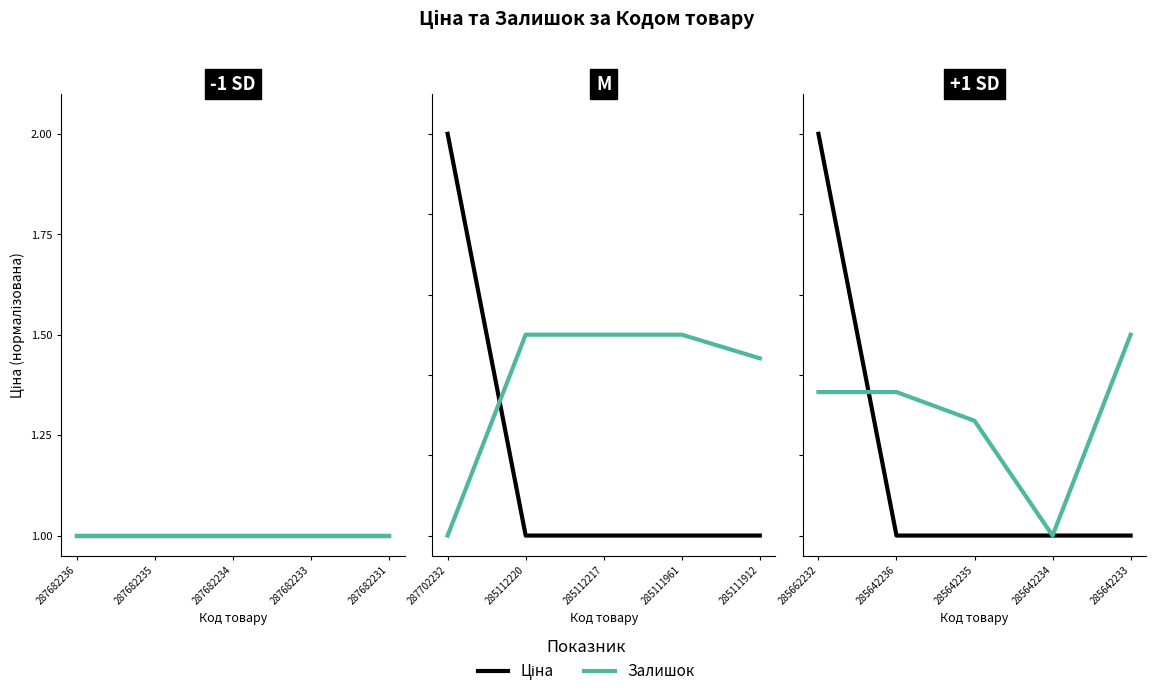

How many times do Ціна and Залишок cross each other?

1